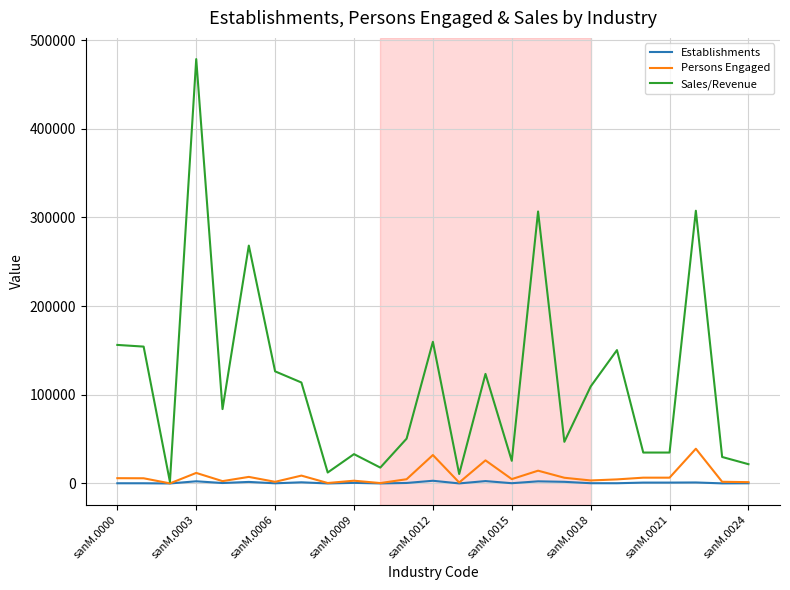

How many distinct data groups are displayed?

3